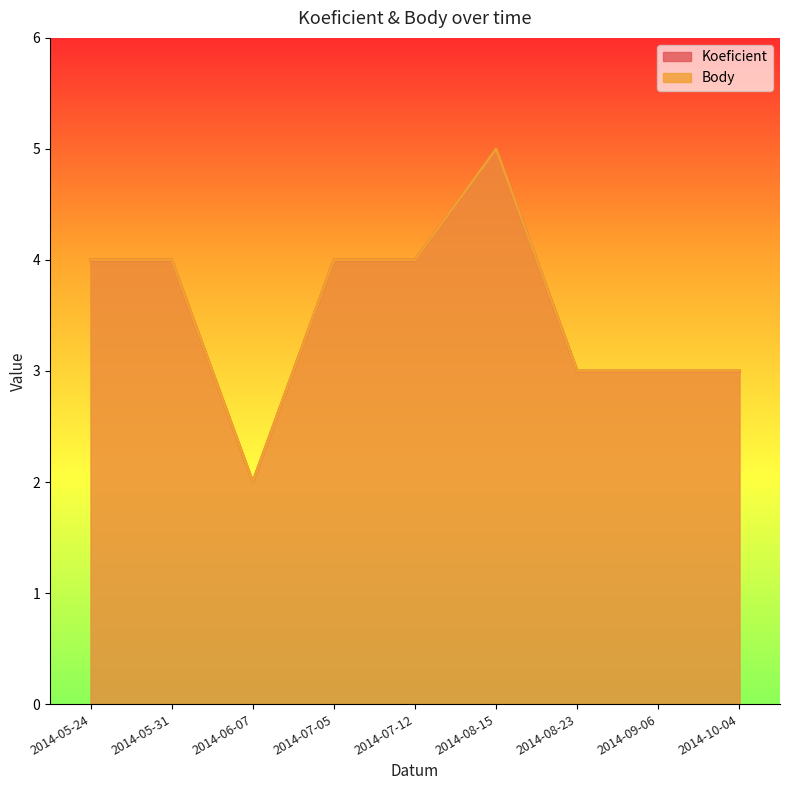

List the series in order of their peak value, highest first.

Koeficient, Body